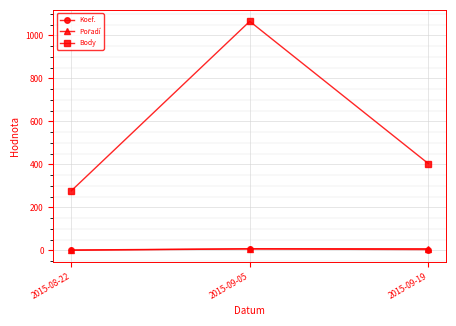

Count the number of data series in this chart.

3